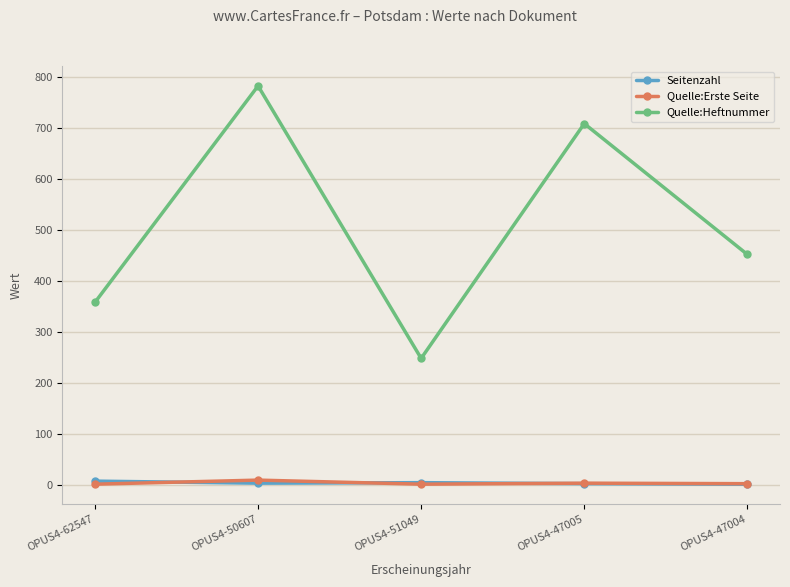

At which category does the chart reach its peak across all series?

OPUS4-50607